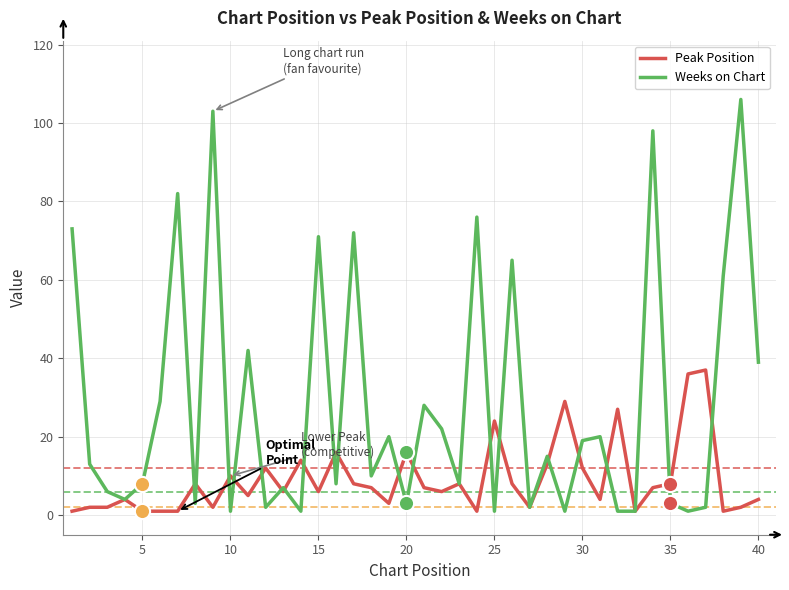

Which series has the largest total across all categories?

Weeks on Chart